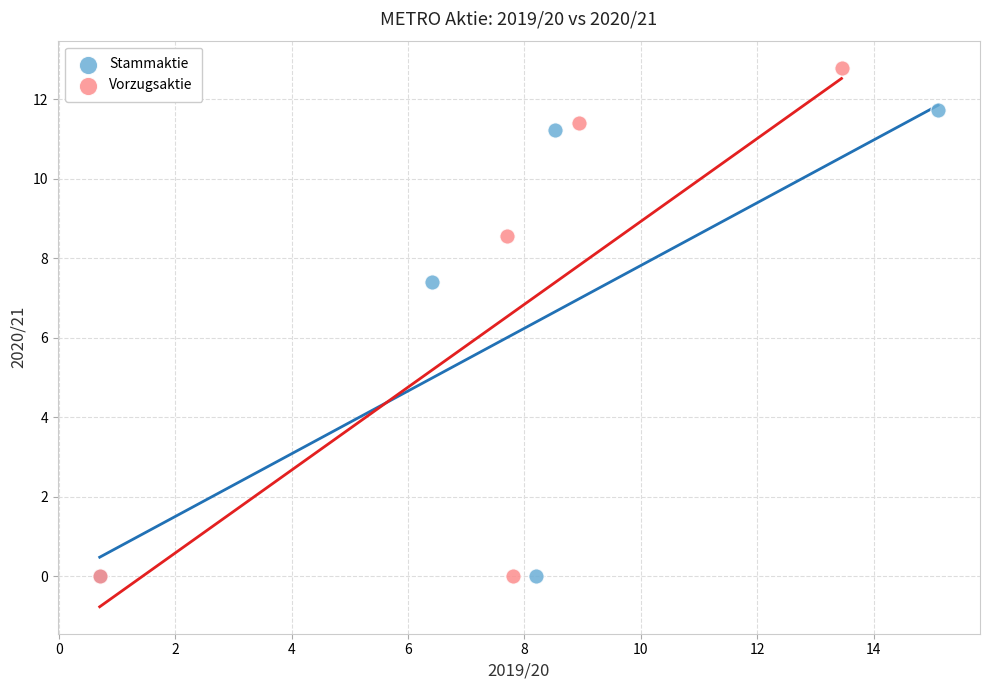

Which series has the widest spread of Y values?

Vorzugsaktie